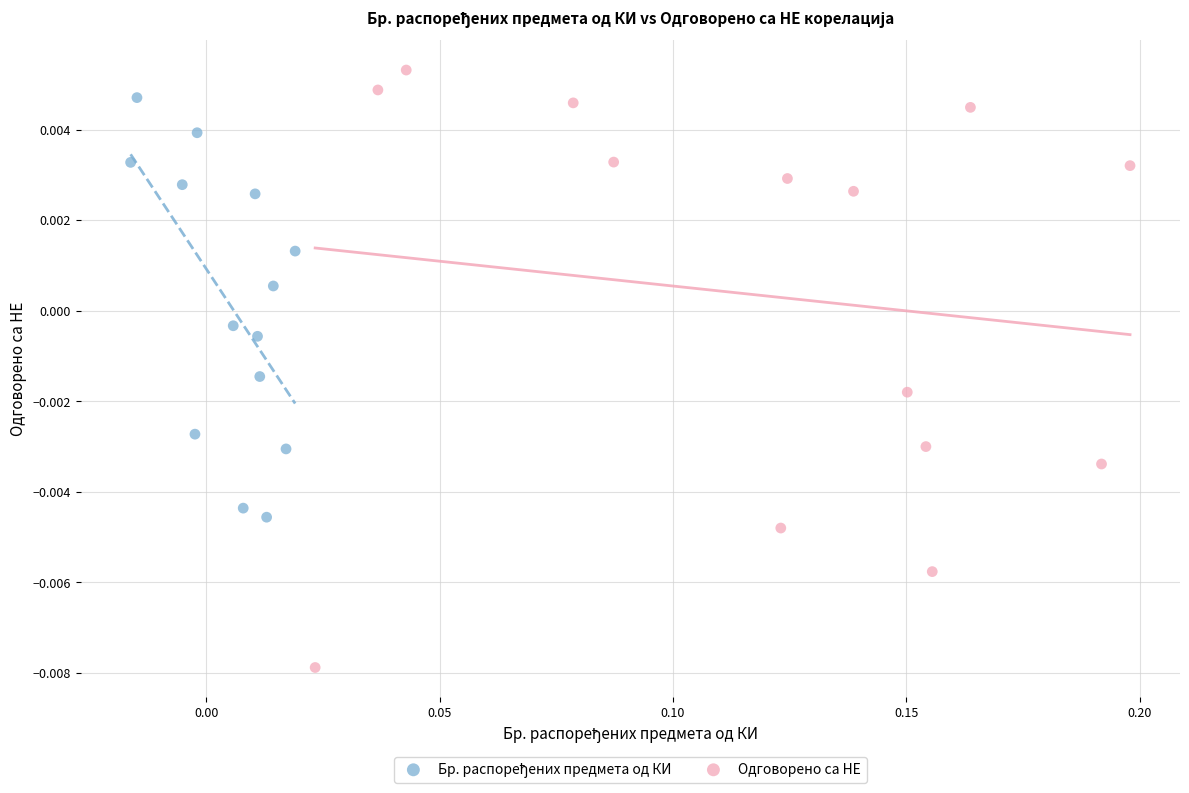

Which series contains the highest Y value?

Одговорено са НЕ